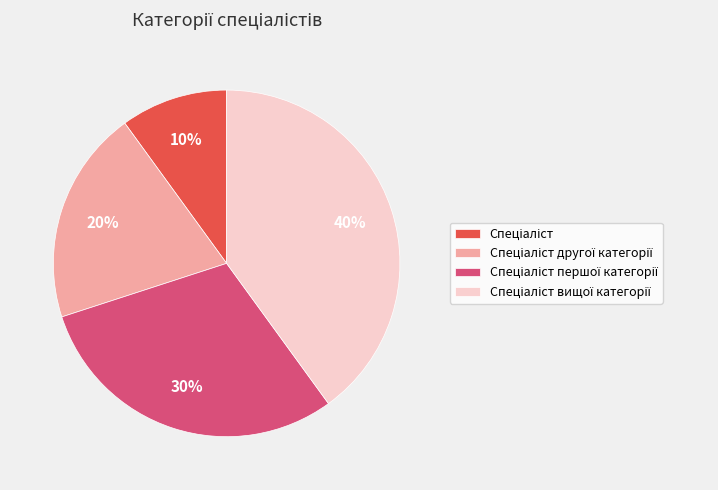

Does any single category account for the majority?

No